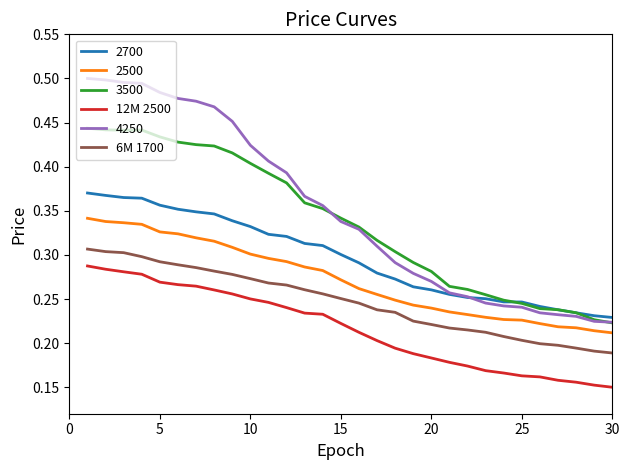

List the series in order of their peak value, lowest first.

12M 2500, 6M 1700, 2500, 2700, 3500, 4250